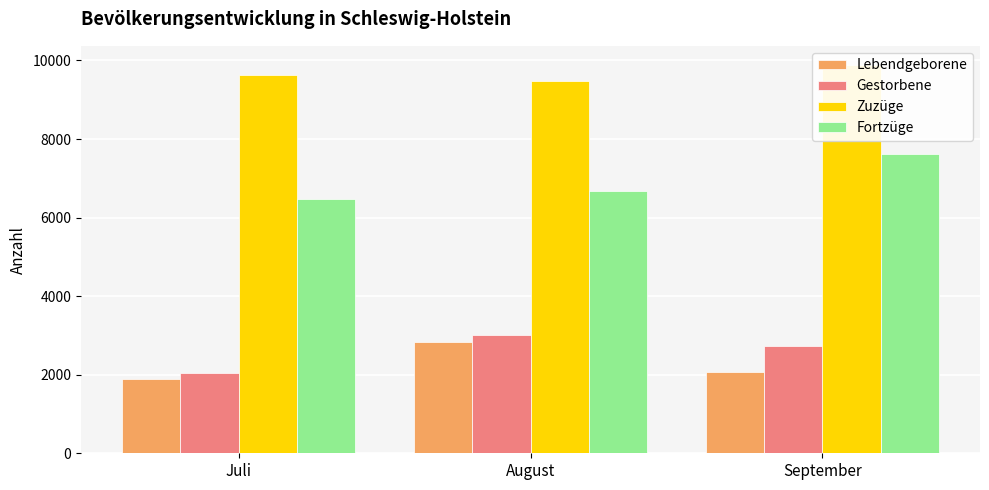

What is the value of the Lebendgeborene bar at the 3rd from the left?

2072